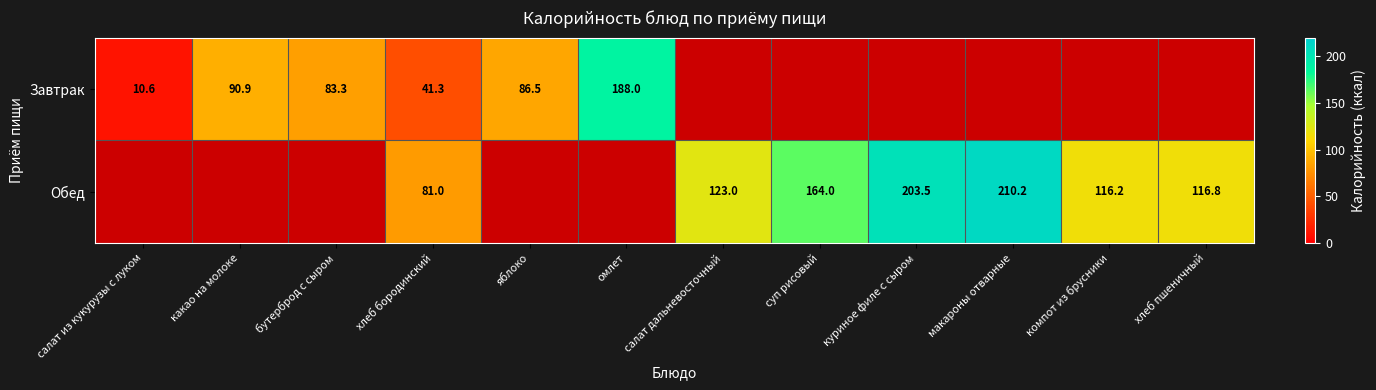

True or false: Обед has a value of 85.6 at салат дальневосточный.

False